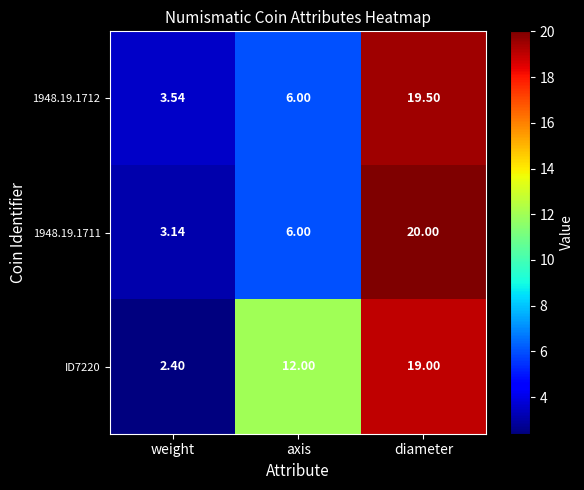

List the labels in order of 1948.19.1712 value, smallest first.

weight, axis, diameter